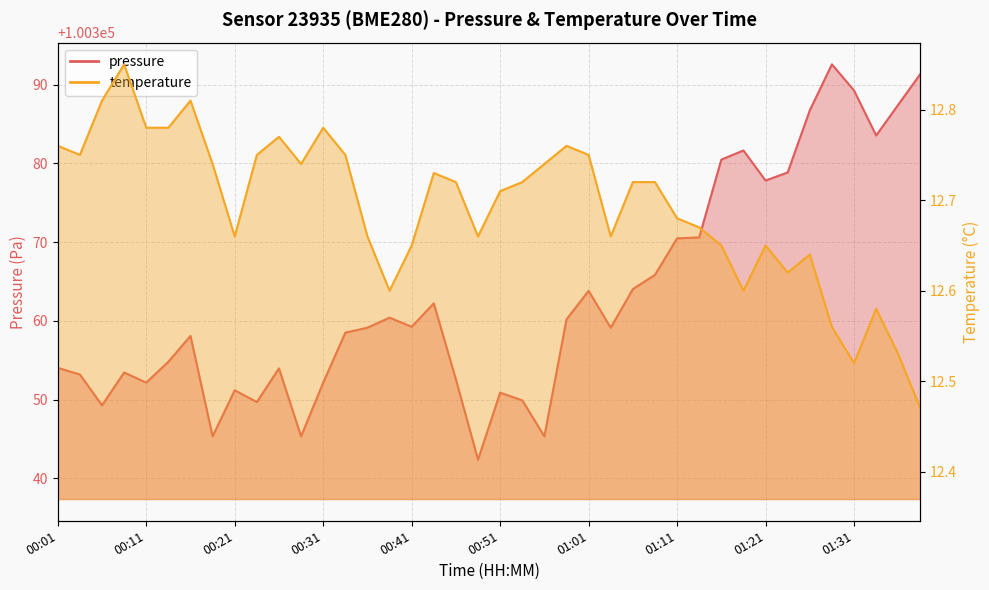

What is the sum of all pressure values?

4014516.9